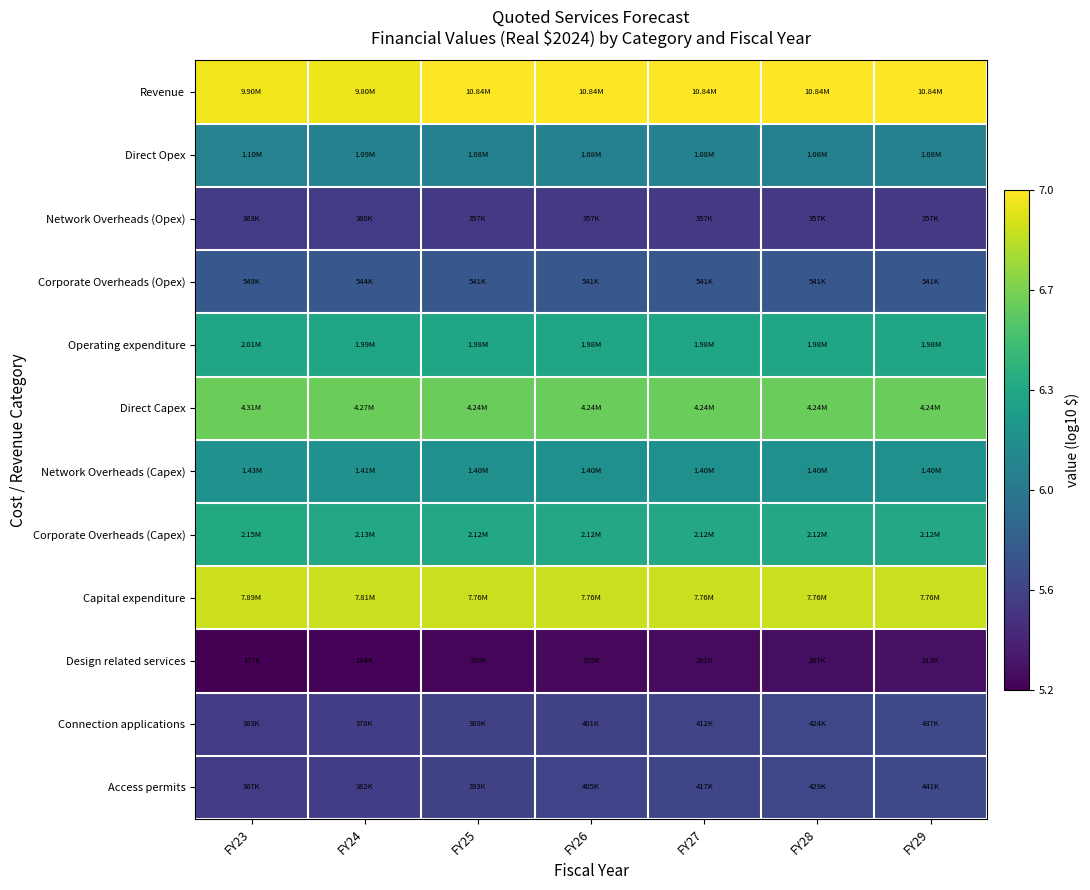

Which label corresponds to the smallest value in the chart?

FY23